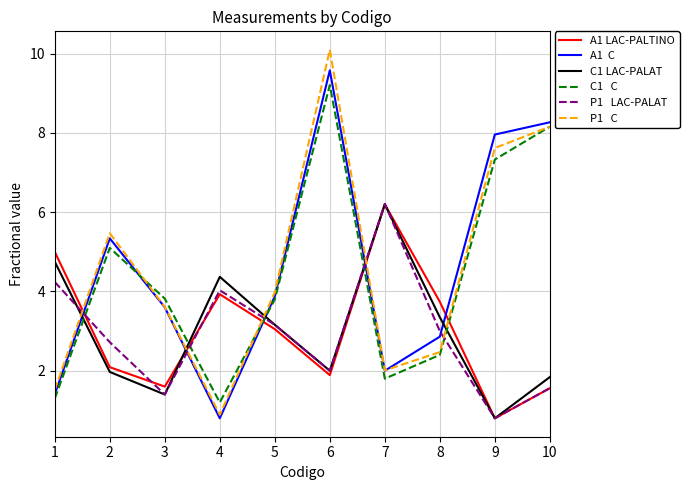

What is the total value across all series at 4?

15.2